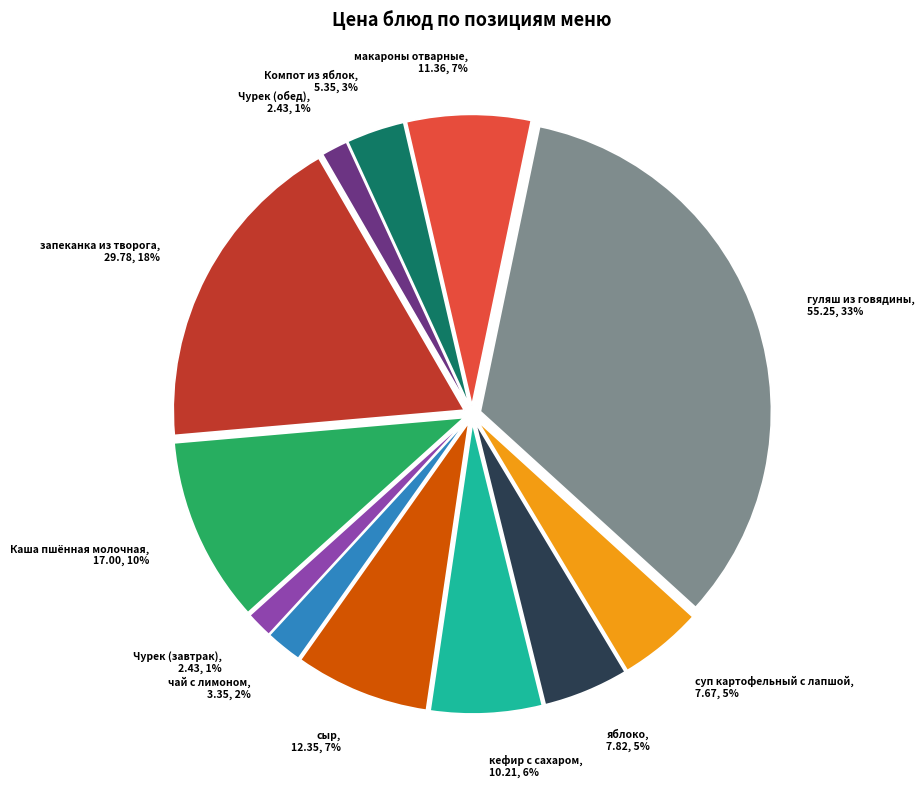

What is the largest slice in the pie chart?

гуляш из говядины